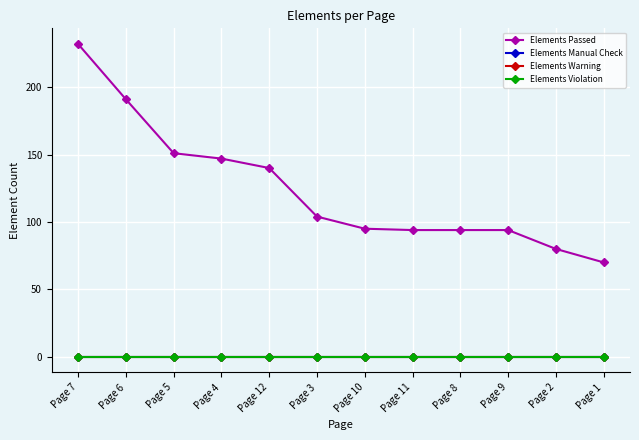

Does the chart display data point markers on the line(s)?

Yes